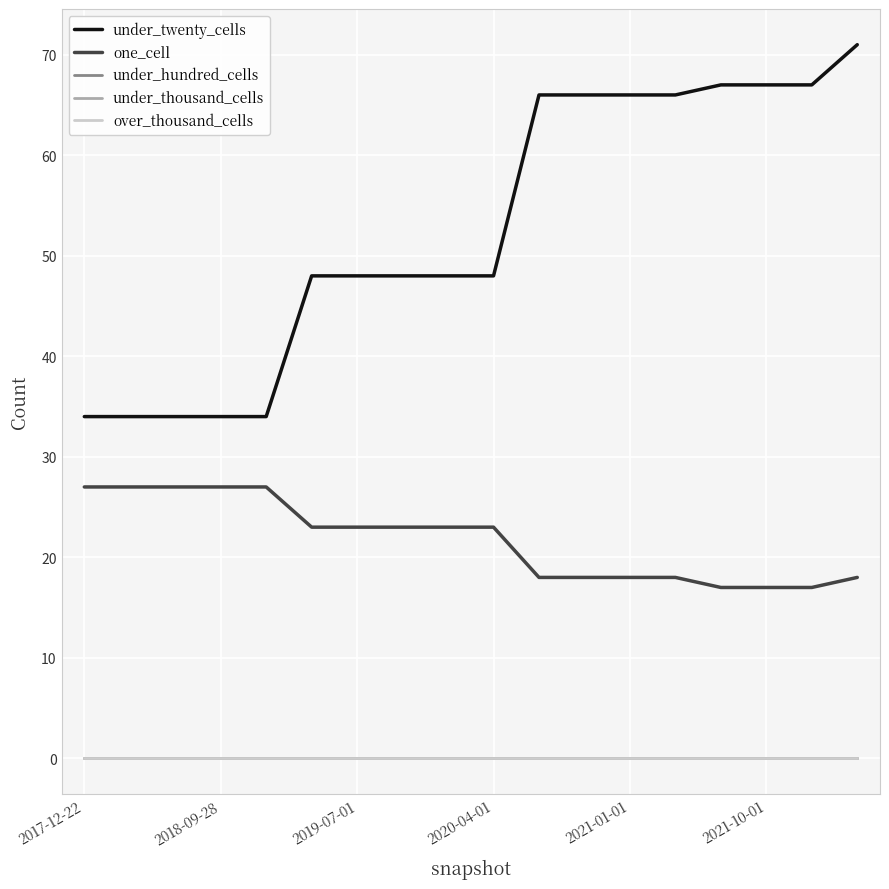

Does the chart display data point markers on the line(s)?

No